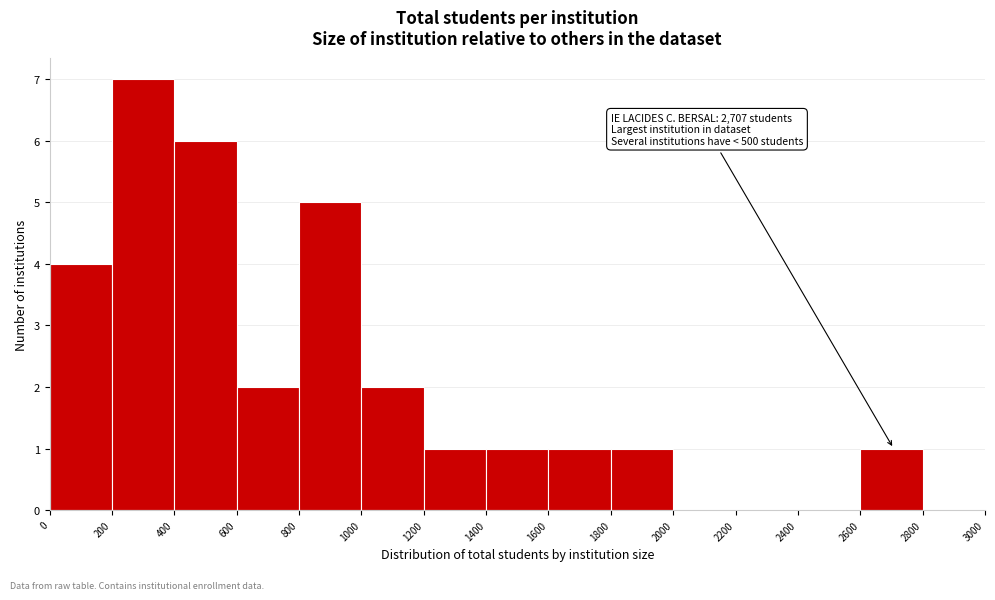

Over which range of the x-axis is the bar tallest?

200 to 400